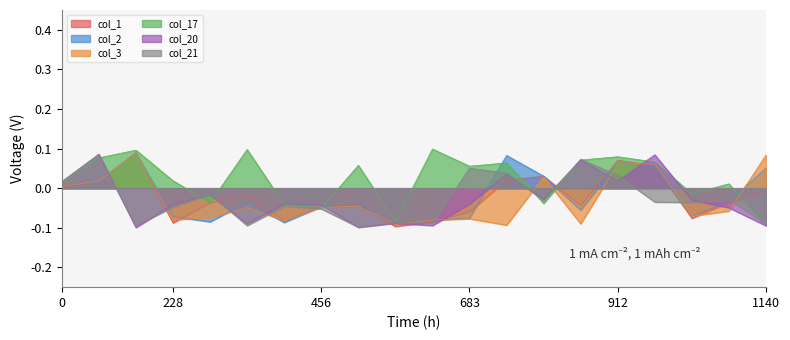

True or false: col_2 has more than 0 points higher than both neighbors.

True